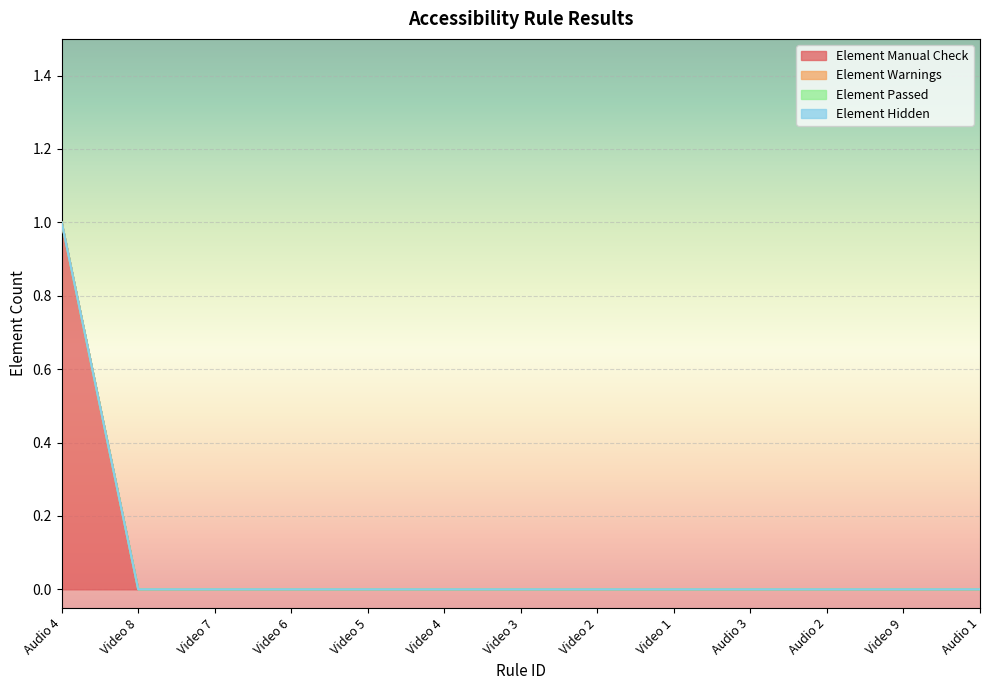

True or false: Element Warnings and Element Passed cross at least once.

False